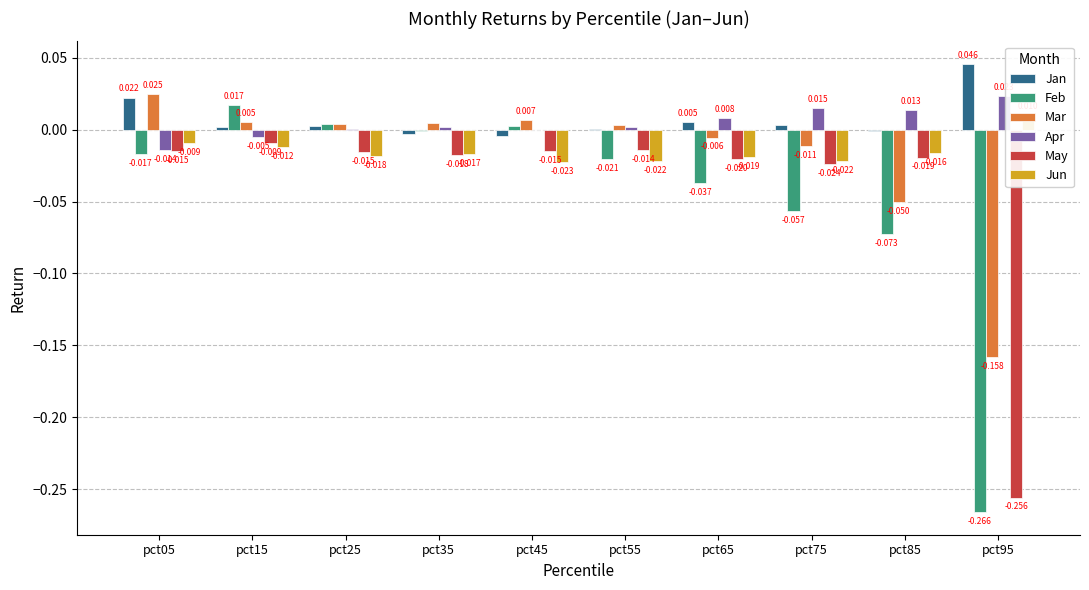

What is the sum of all Feb values?

-0.4